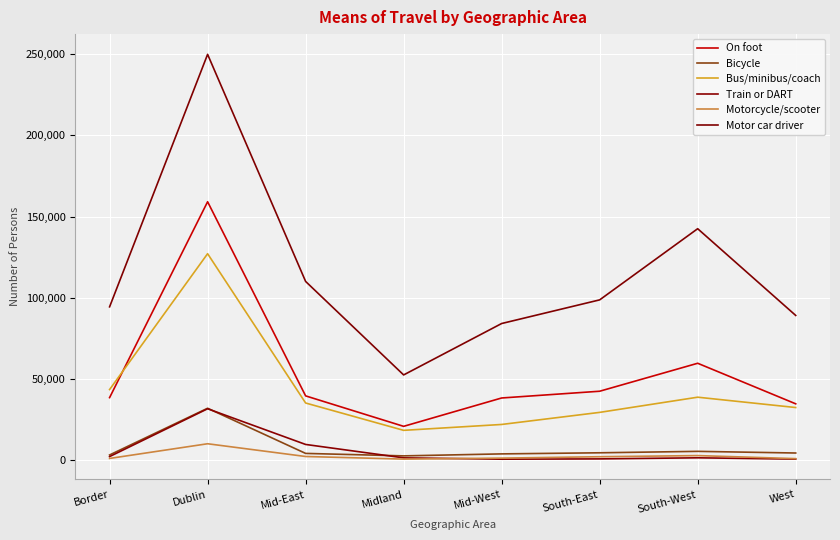

What is the difference between the Motorcycle/scooter values at South-East and Midland?

1462